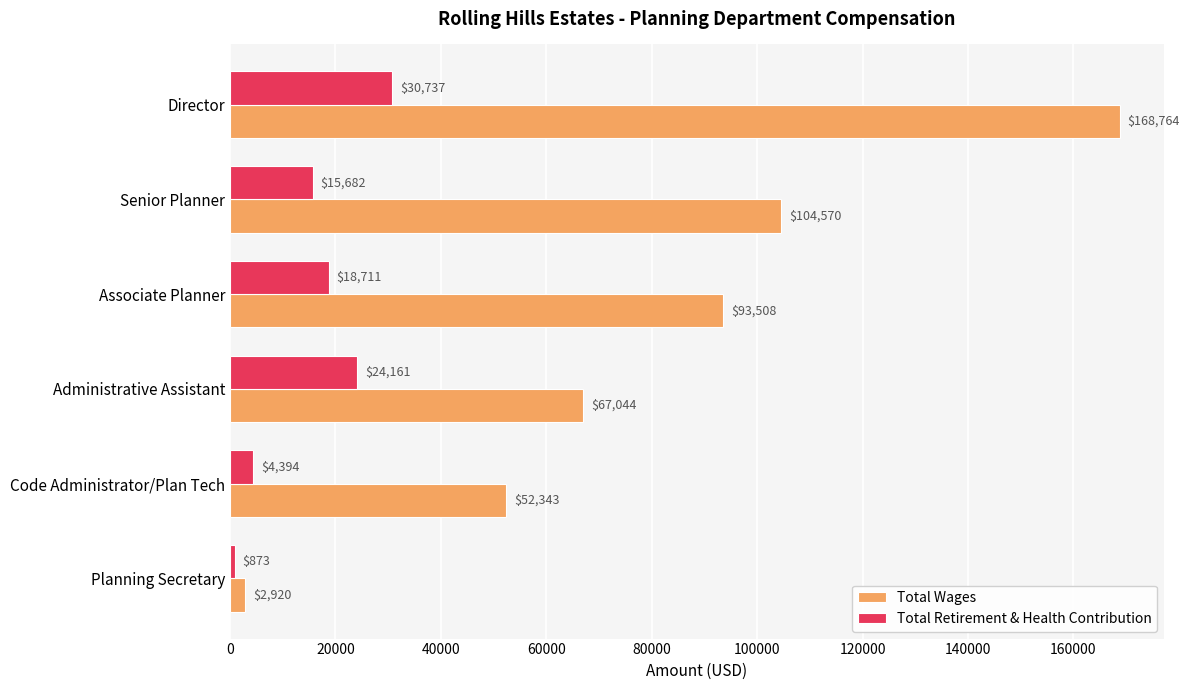

Rank the series by their maximum value, from lowest to highest.

Total Retirement & Health Contribution, Total Wages